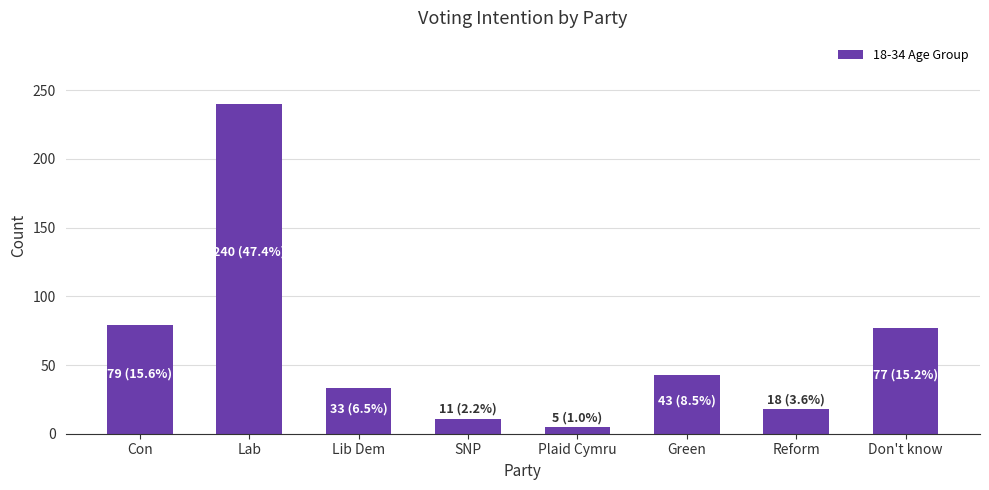

True or false: the data shows 14 at Lib Dem.

False